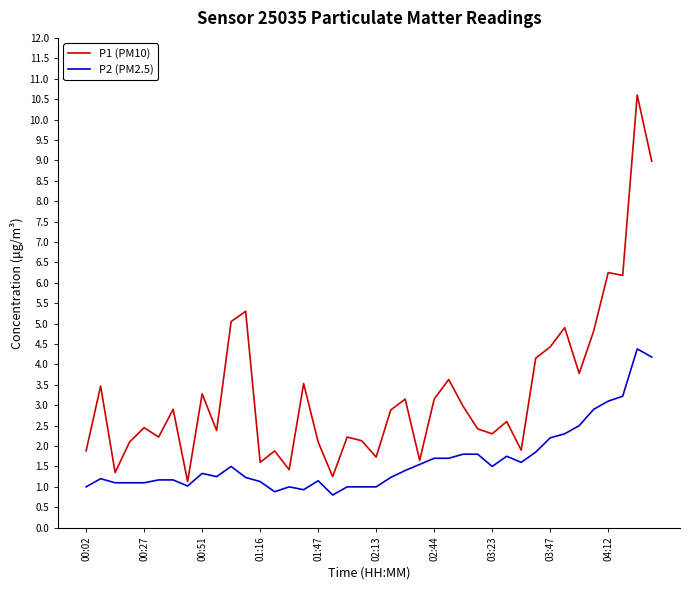

Which series has the widest spread of values?

P1 (PM10)